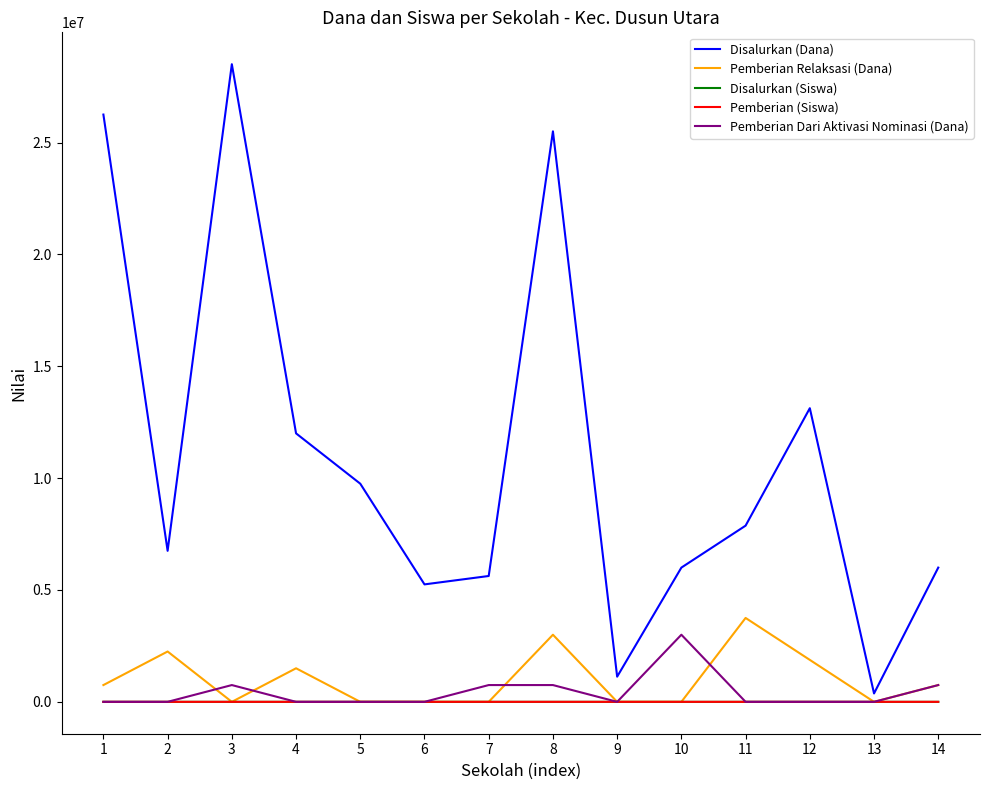

Which series has the largest total across all categories?

Disalurkan (Dana)